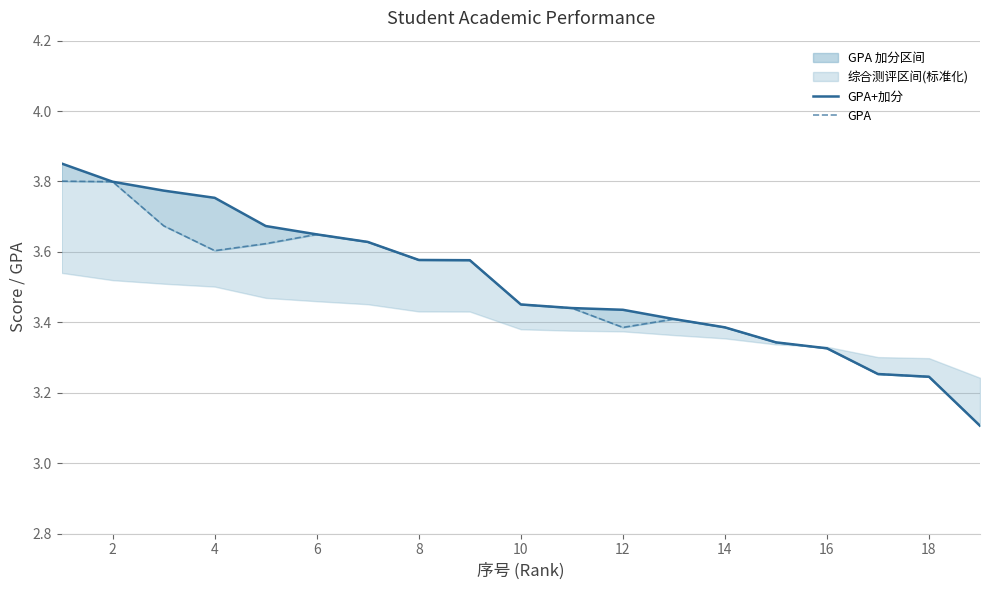

The GPA+加分 series shows 1.4 at 0. True or false?

False